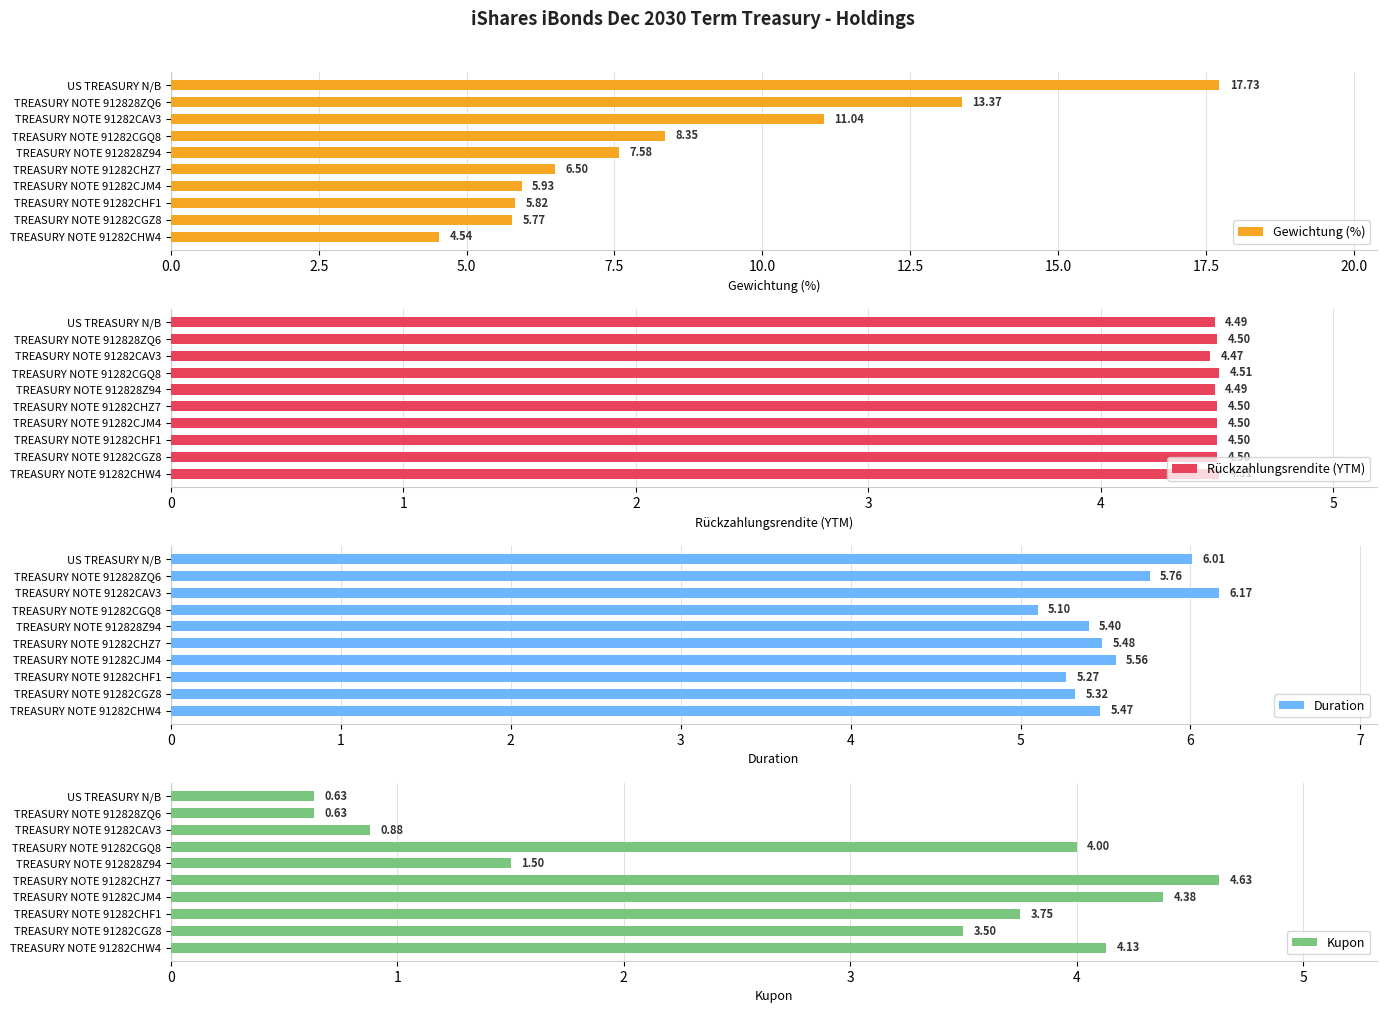

What is the difference between the maximum and minimum values in the Kupon series?

4.0